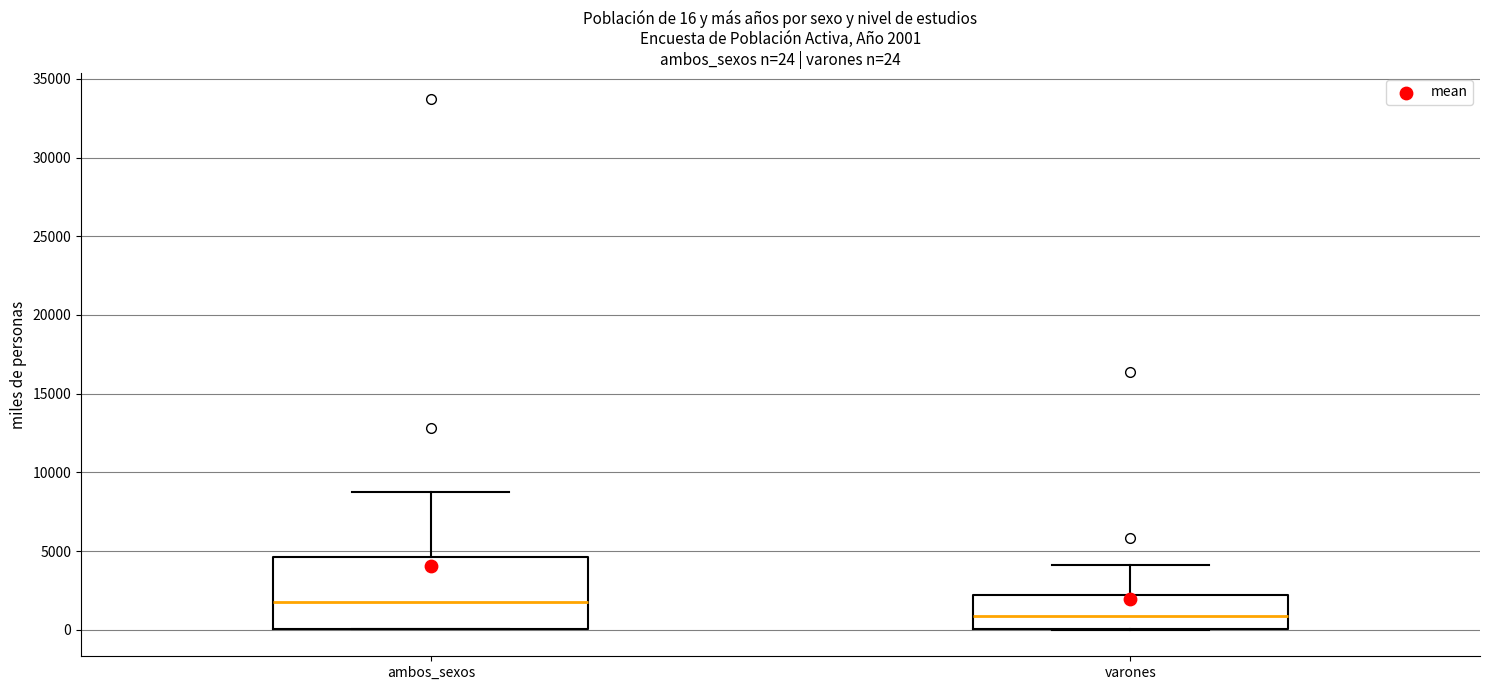

Which box's median line is the highest?

ambos_sexos